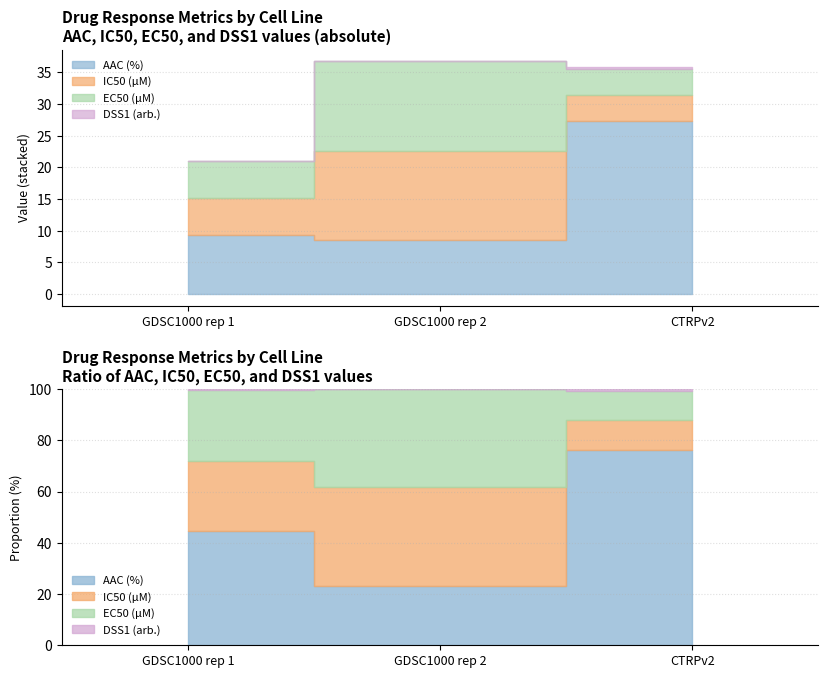

The AAC (%) series shows 27.4 at CTRPv2. True or false?

True